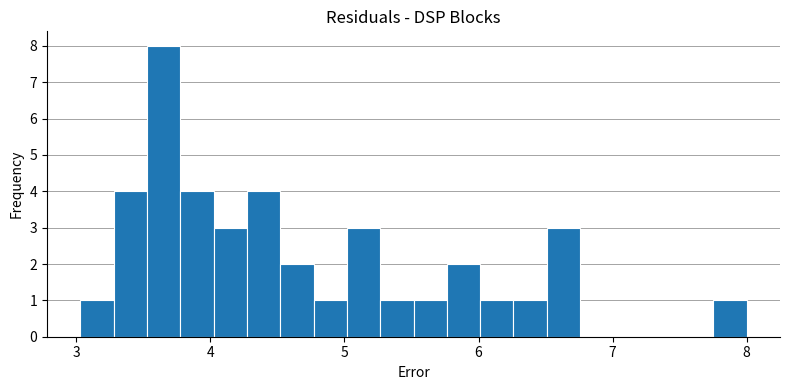

Read against the x-axis, roughly where is the centre of the tallest bar?

3.7